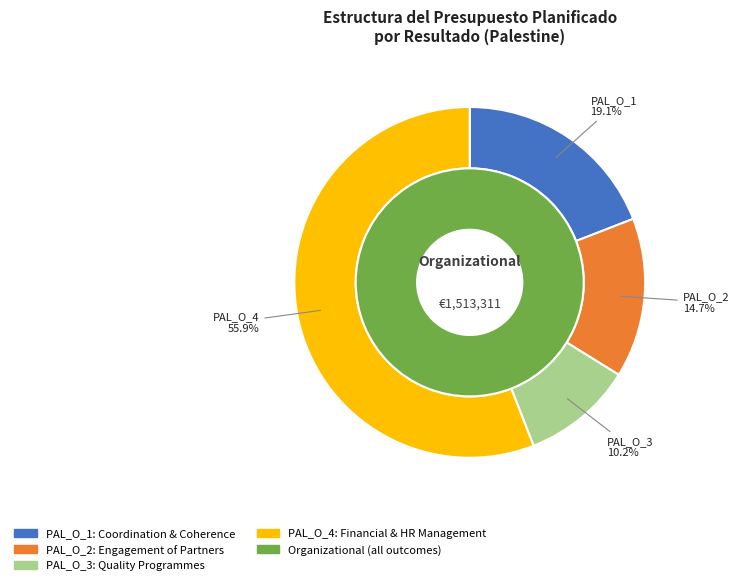

Is it true that PAL_O_4 is 44% of the pie?

False